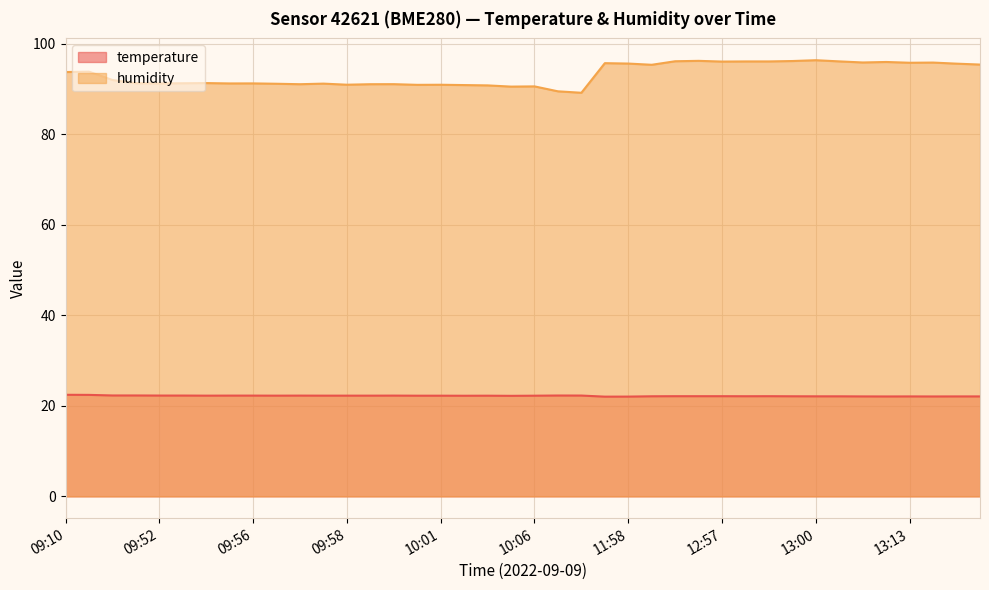

What is the value of the humidity point at the 12th from the left?

91.0